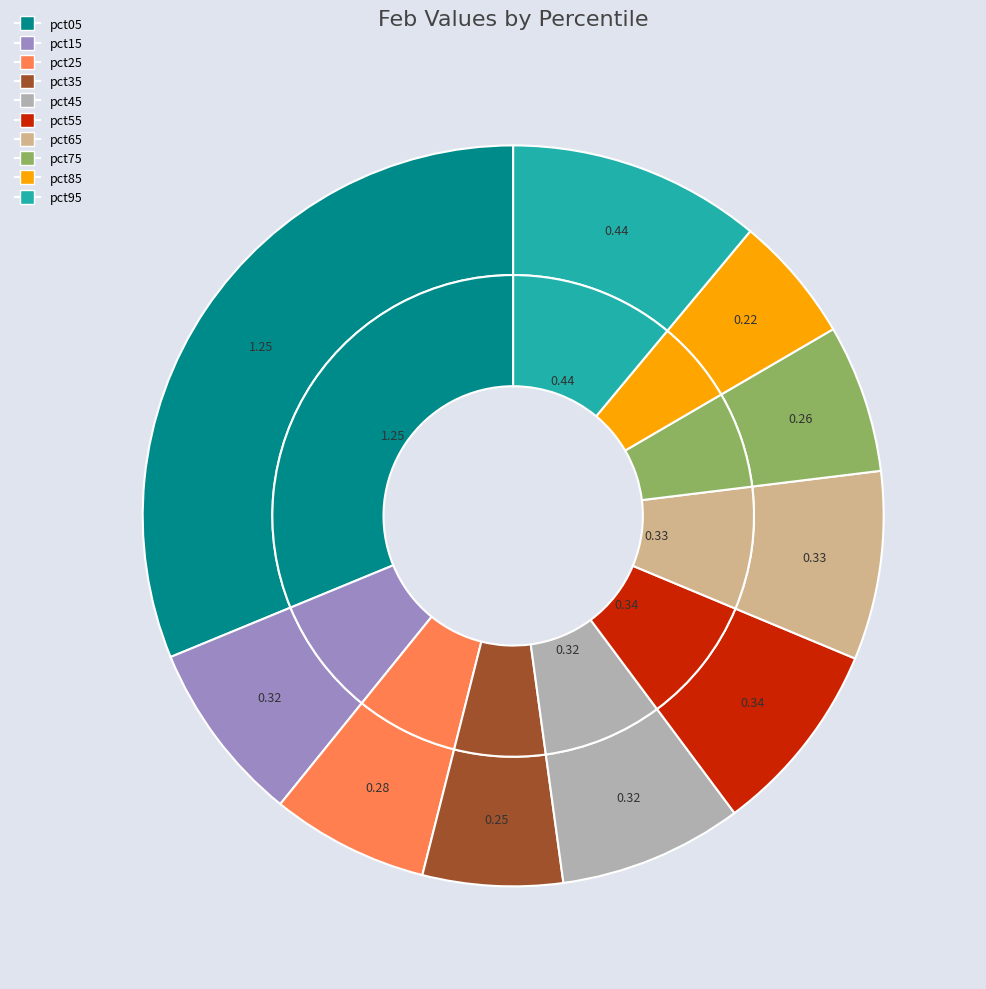

The pct45 slice represents 8% of the pie. True or false?

True